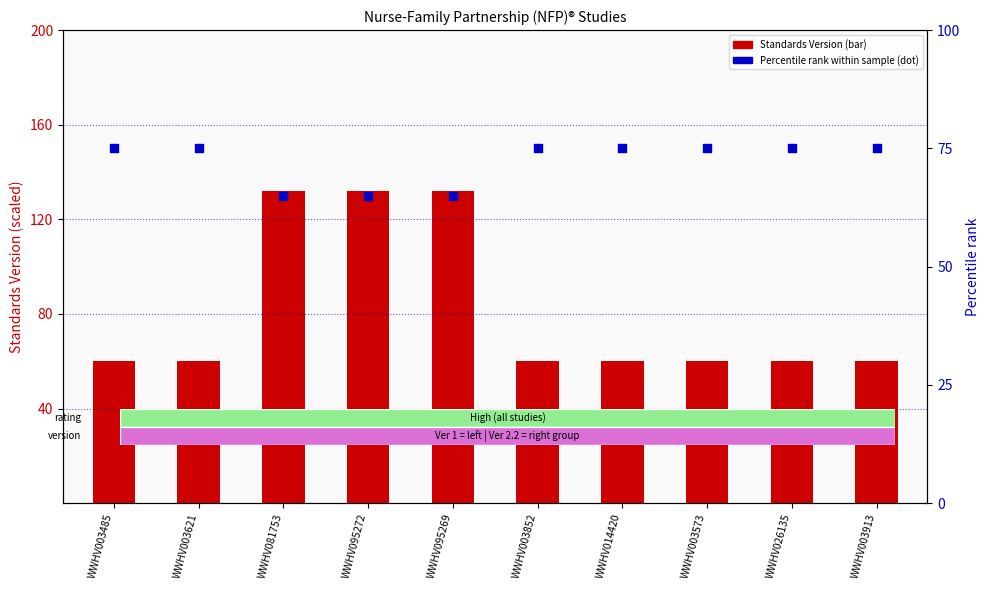

Which series has the largest Y range (max minus min)?

Standards Version (scaled)